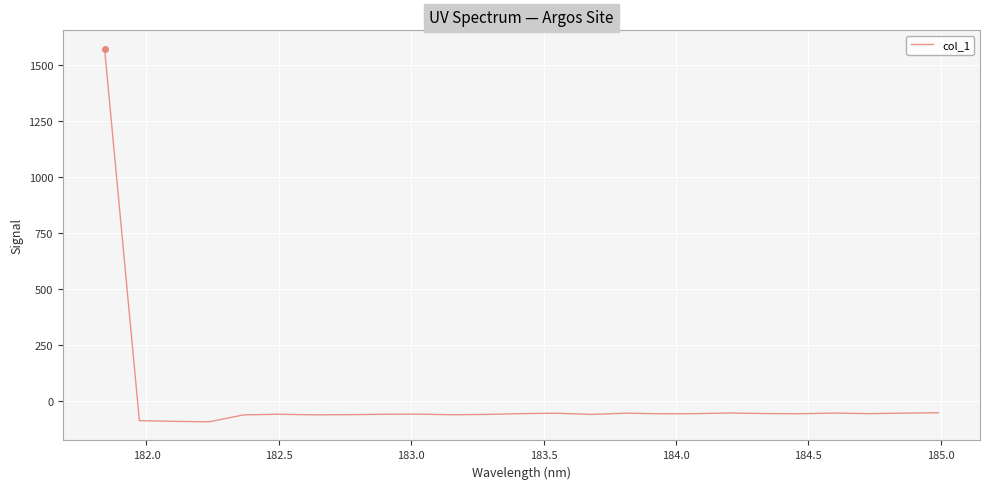

What is the maximum value shown in the chart?

1571.0